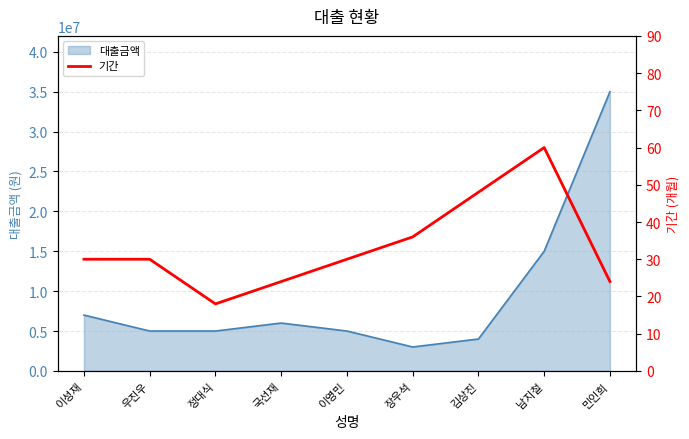

List the labels in order of value, smallest first.

정대식, 국선재, 민인희, 이성재, 우진우, 이영민, 장우석, 김상진, 남지철